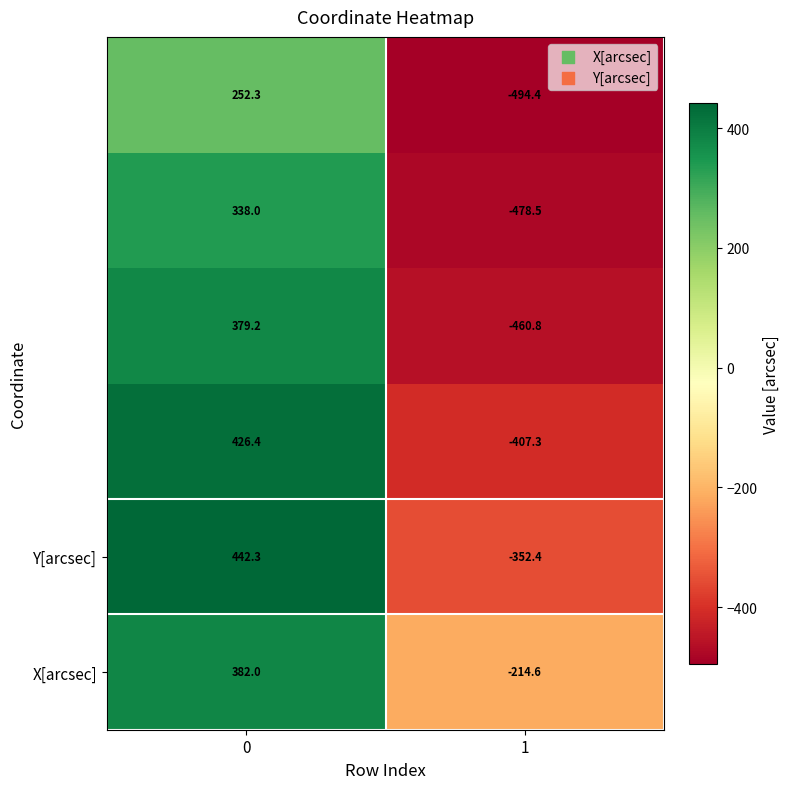

What is the maximum value shown in the chart?

442.3